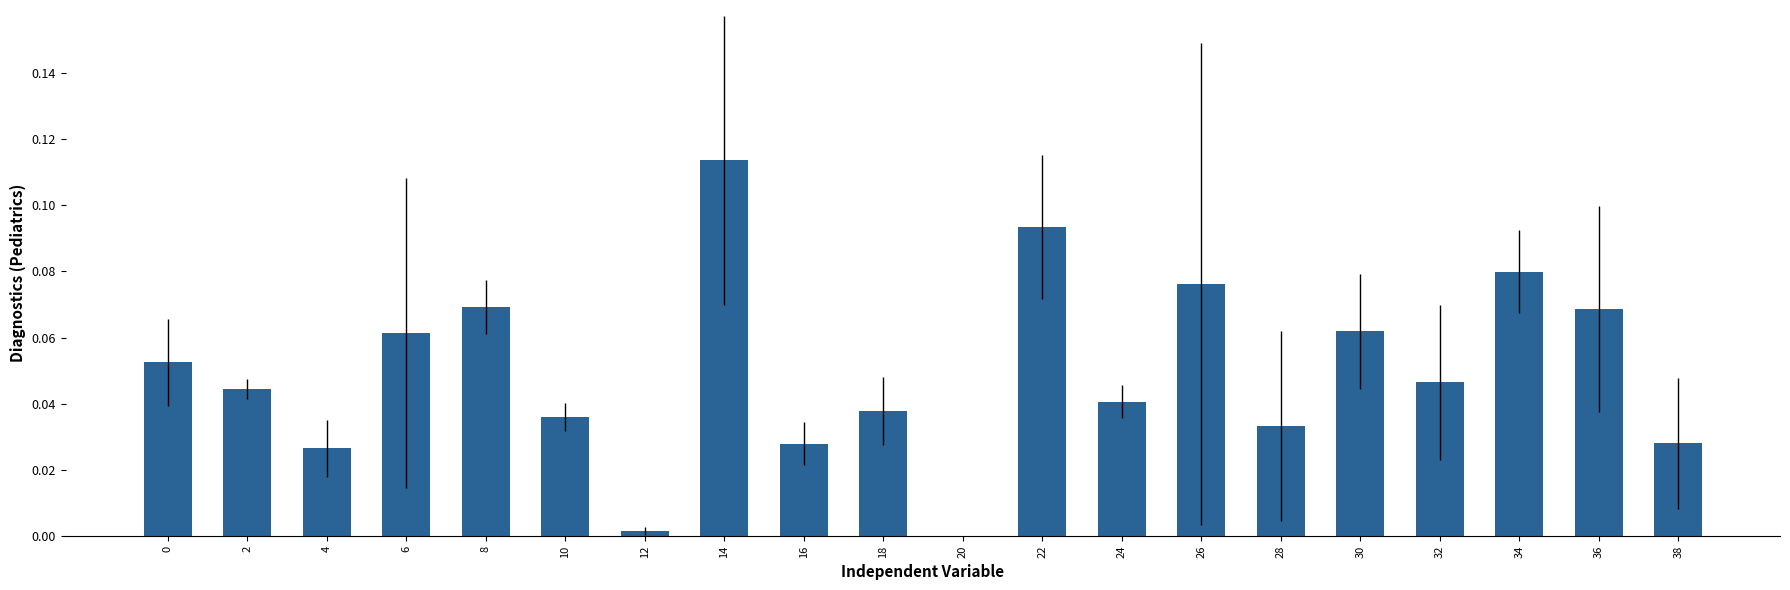

Where is the data nearest to the value 0?

20